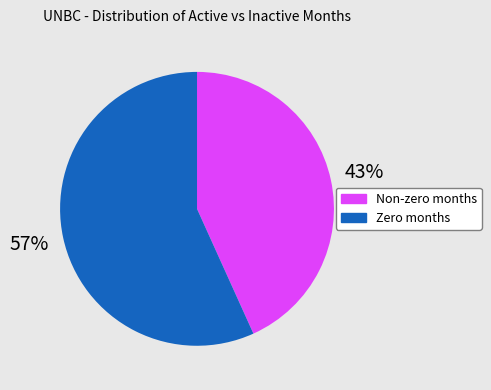

Count the number of slices in the pie.

2